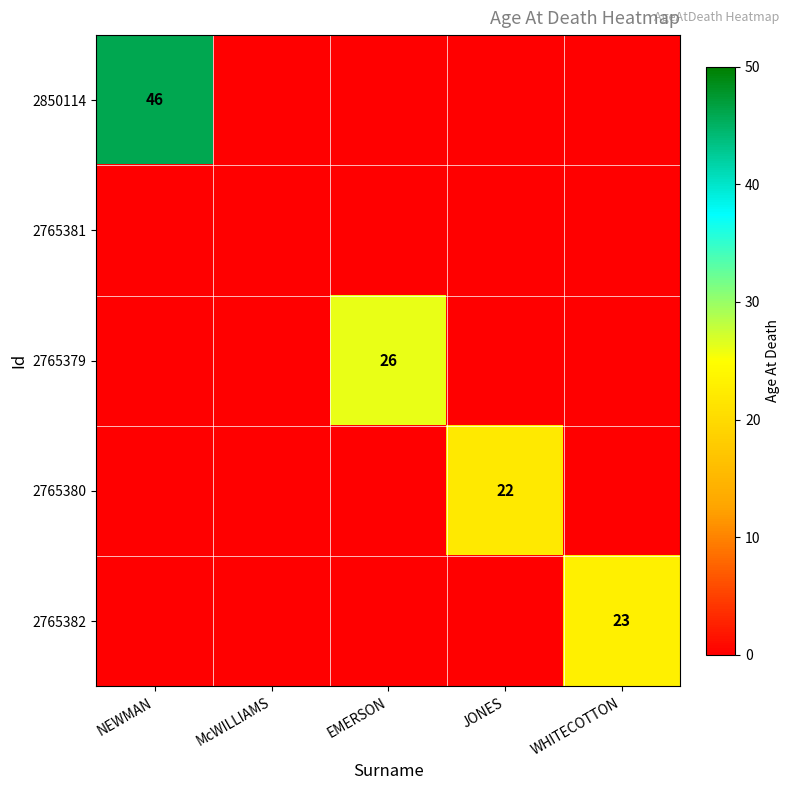

The 2765380 series shows 22 at JONES. True or false?

True